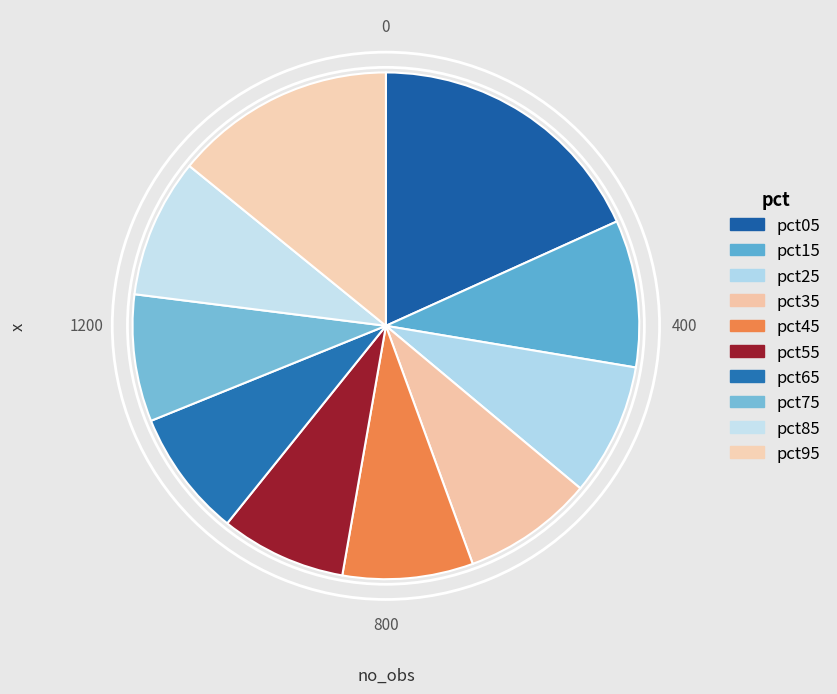

To the nearest percent, what is the average slice percentage?

10%